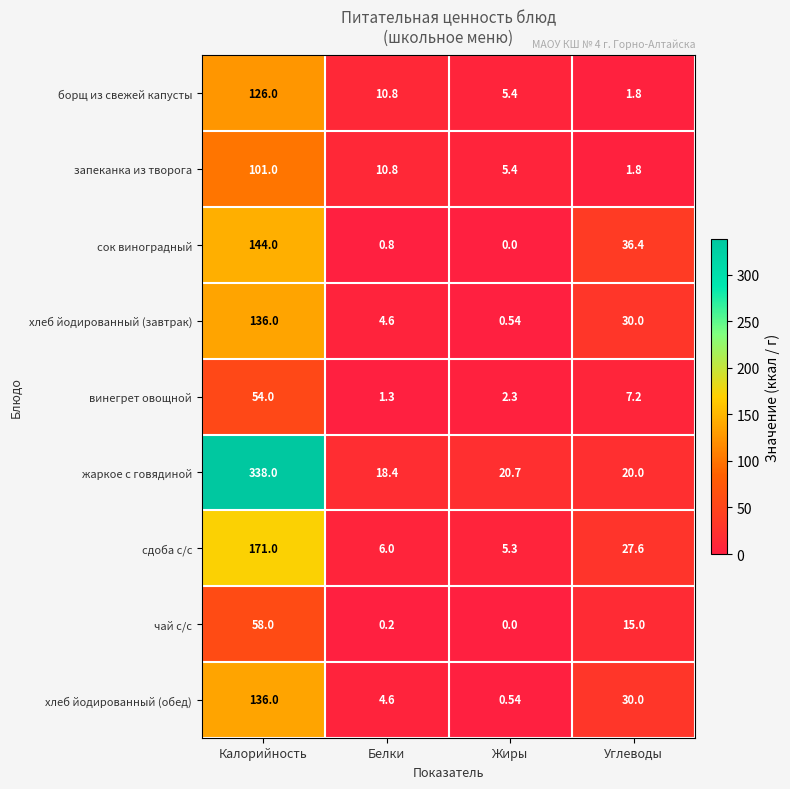

Where is жаркое с говядиной nearest to the value 178?

Жиры